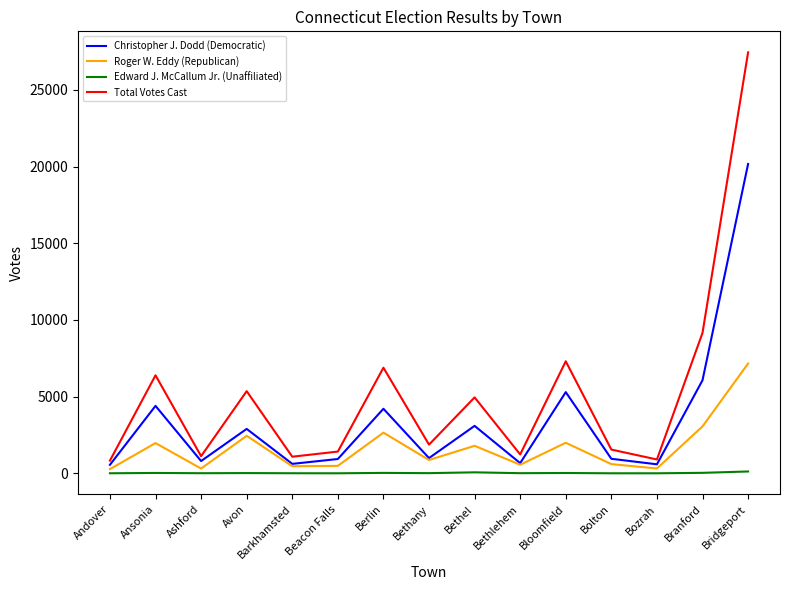

How many interior local valleys does the Total Votes Cast series have?

5